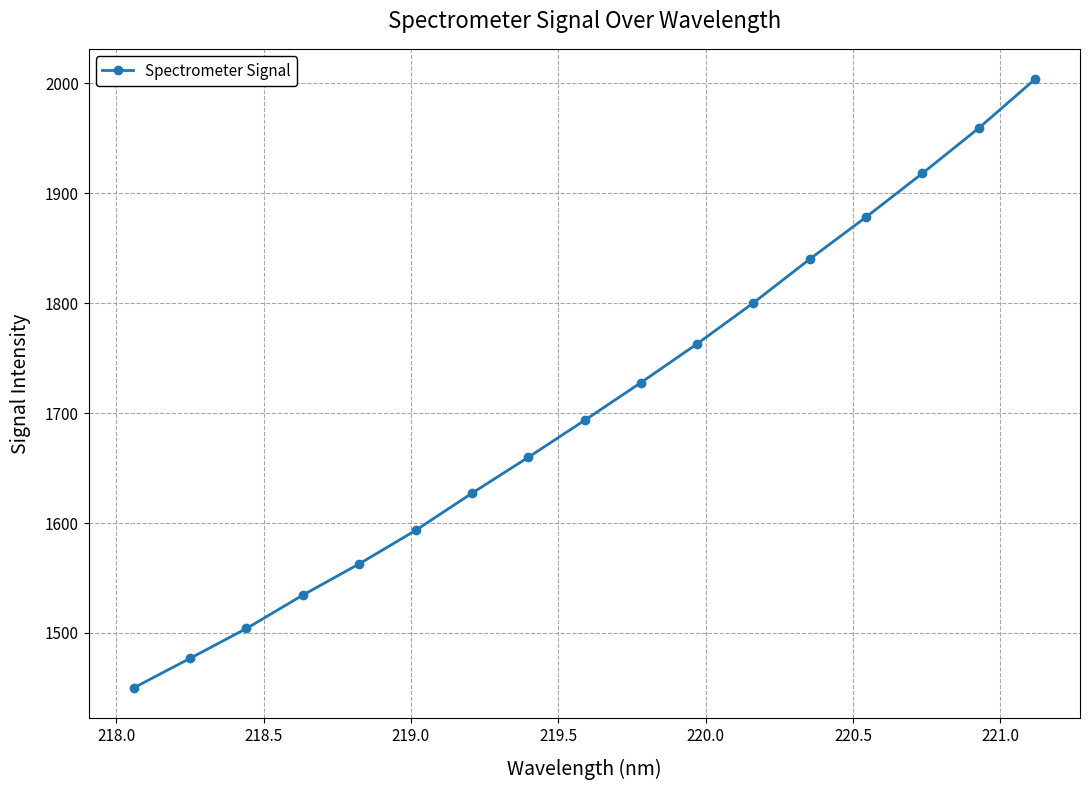

True or false: there are more than 1 points higher than both neighbors.

False